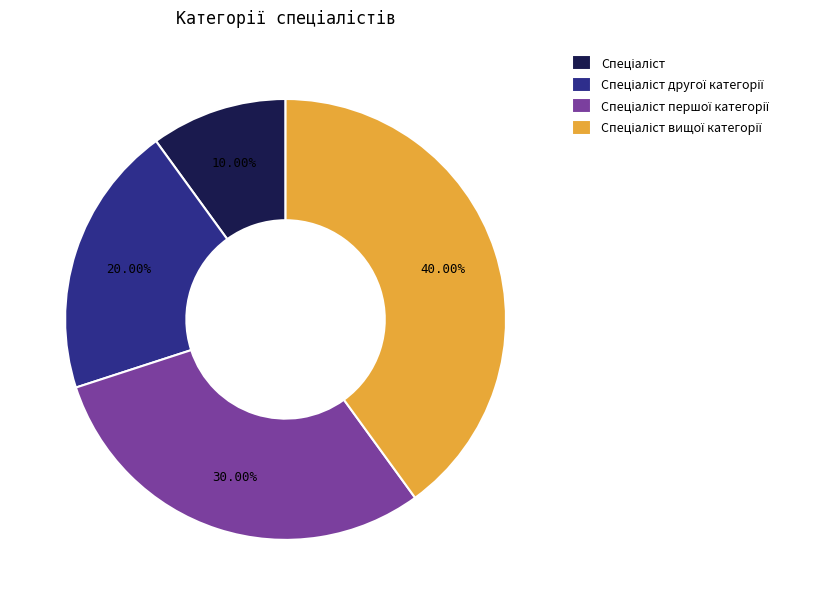

Is there a majority slice in this chart?

No